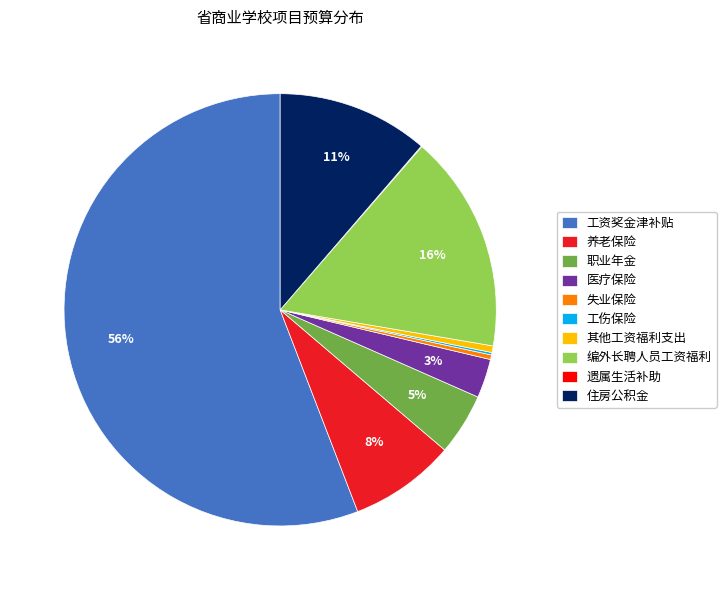

Which has a higher value, 编外长聘人员工资福利 or 失业保险?

编外长聘人员工资福利